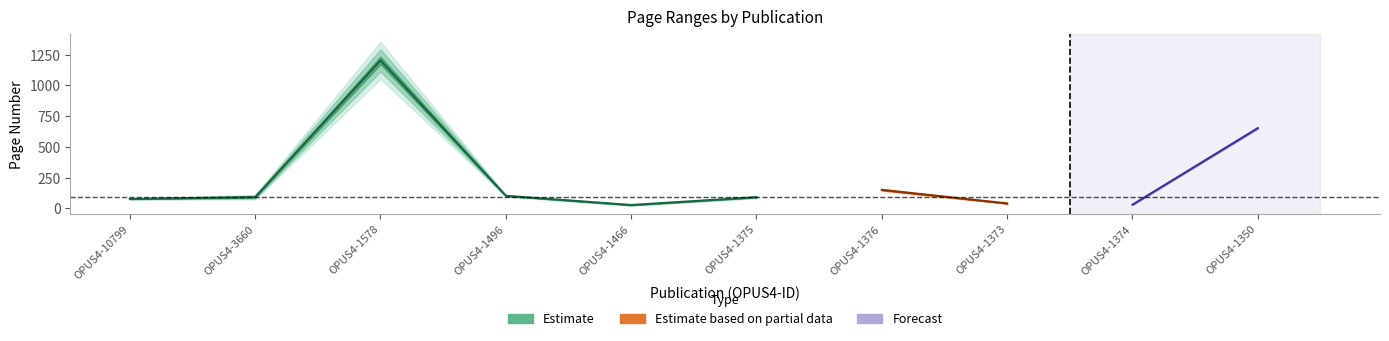

What is the spread (max minus min) of values at OPUS4-3660?

15